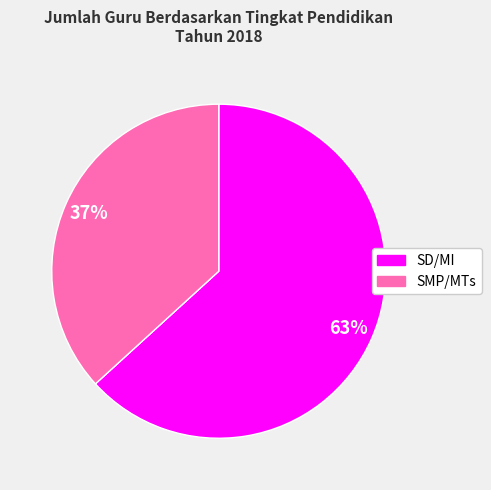

Is it true that SMP/MTs is 37% of the pie?

True